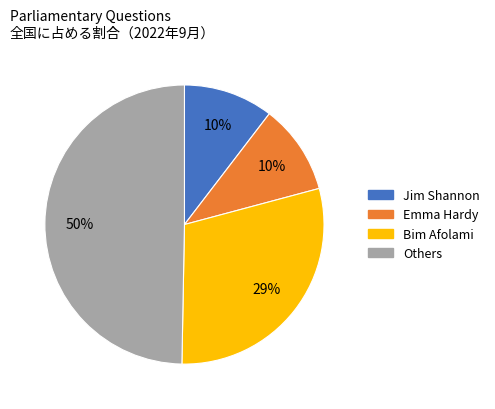

To the nearest percent, what is the average slice percentage?

25%